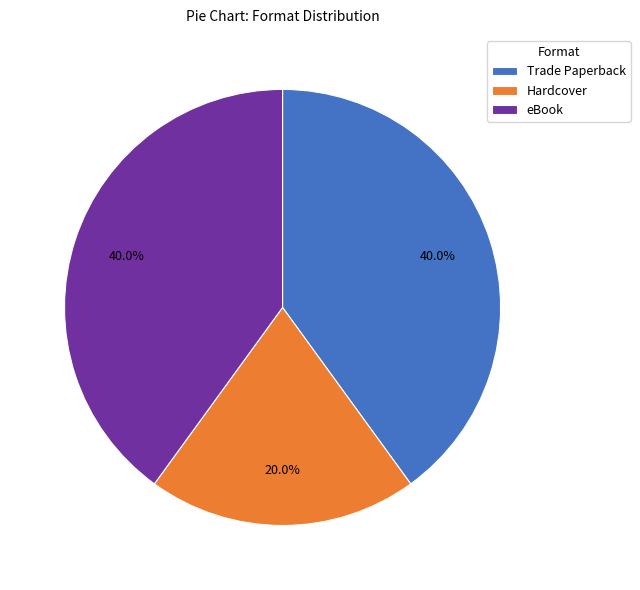

Which category has the smallest portion of the pie?

Hardcover